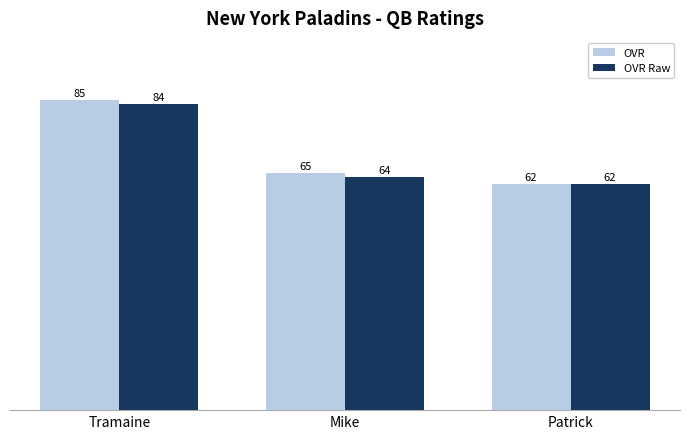

What is the sum of the OVR values at Patrick and Mike?

127